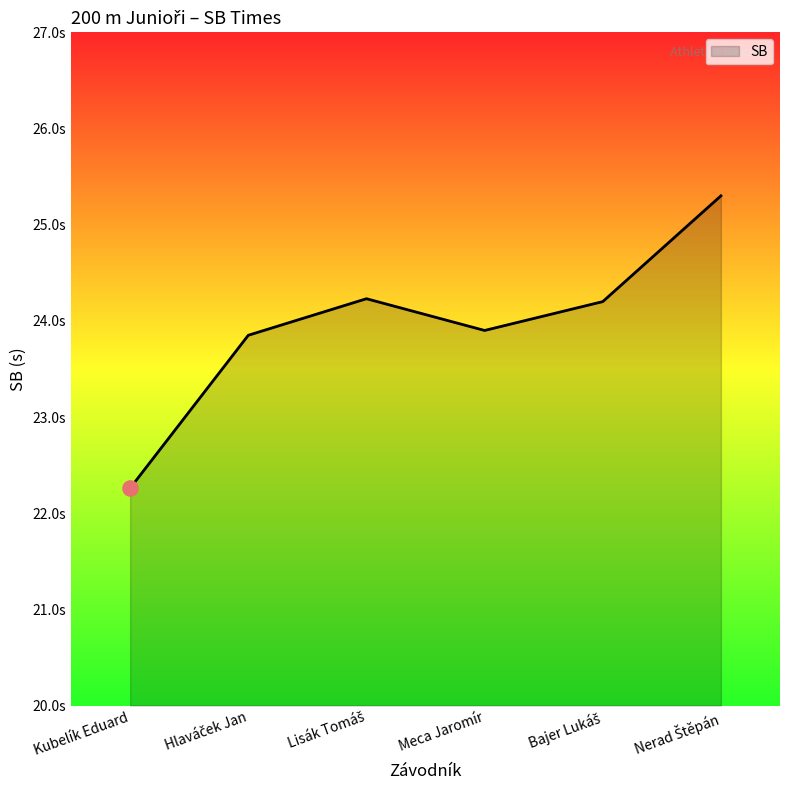

What is the ratio of the value at Meca Jaromír to the value at Hlaváček Jan?

1.0